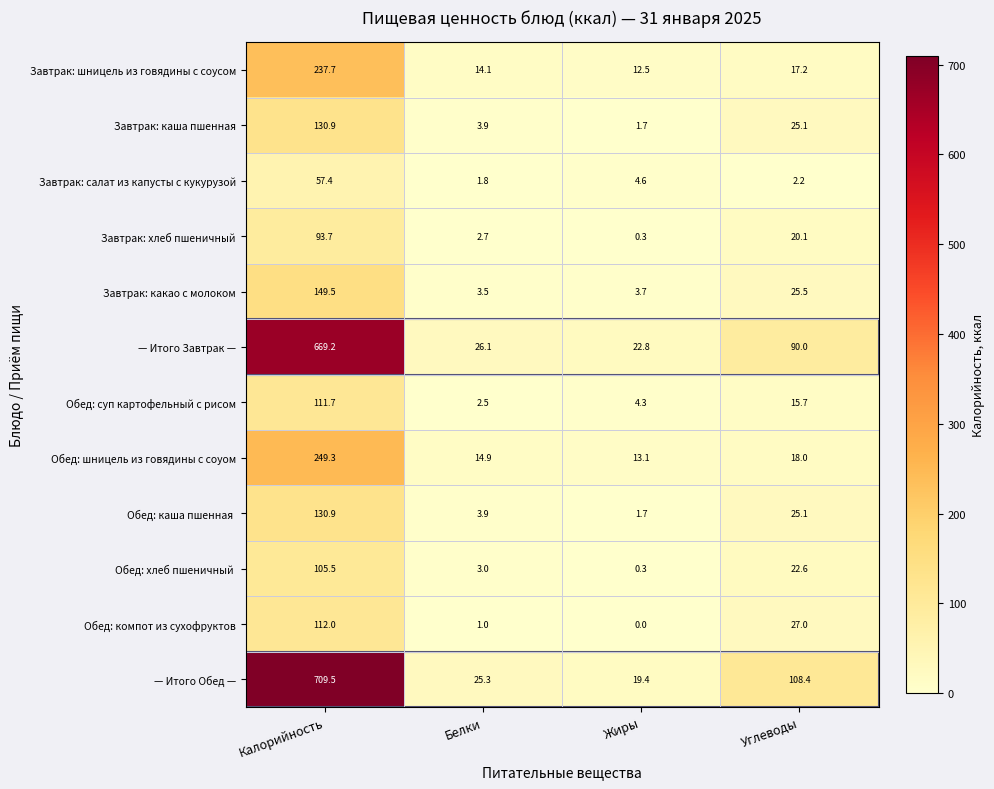

What is the total value across all series at Углеводы?

396.9